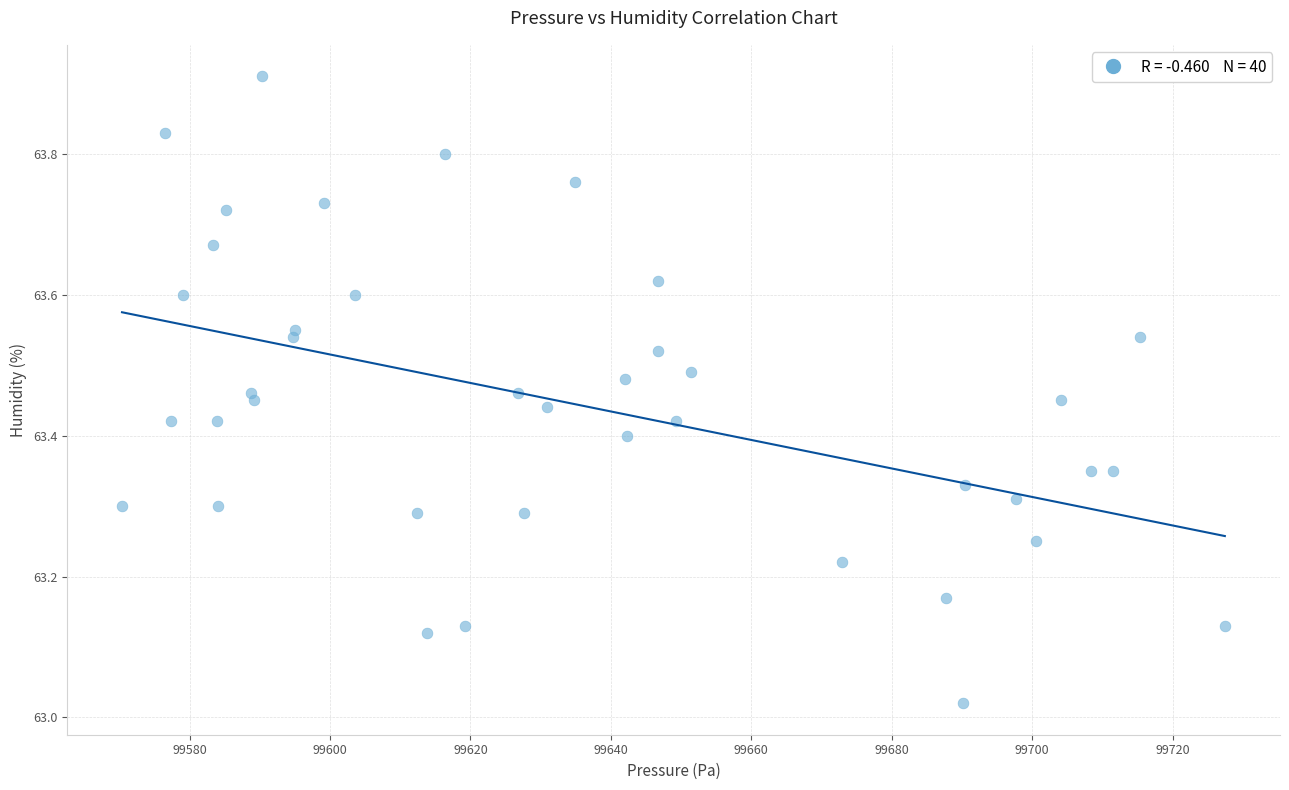

What is the range of Y values (max minus min)?

0.9